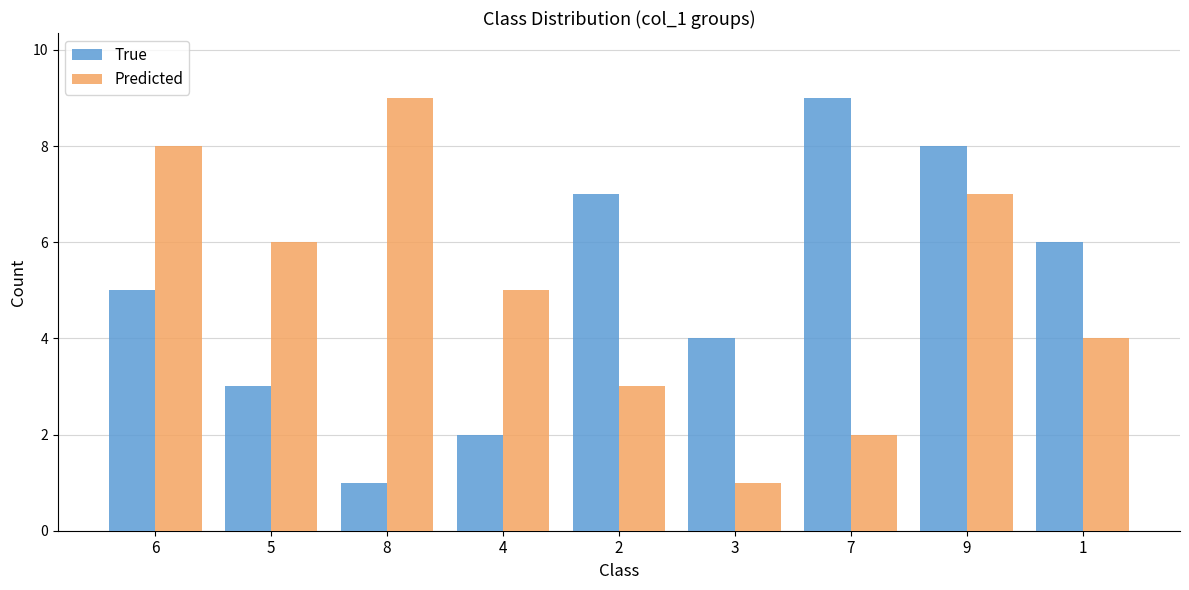

Is the value of True at 9 greater than the value of Predicted at 3?

Yes